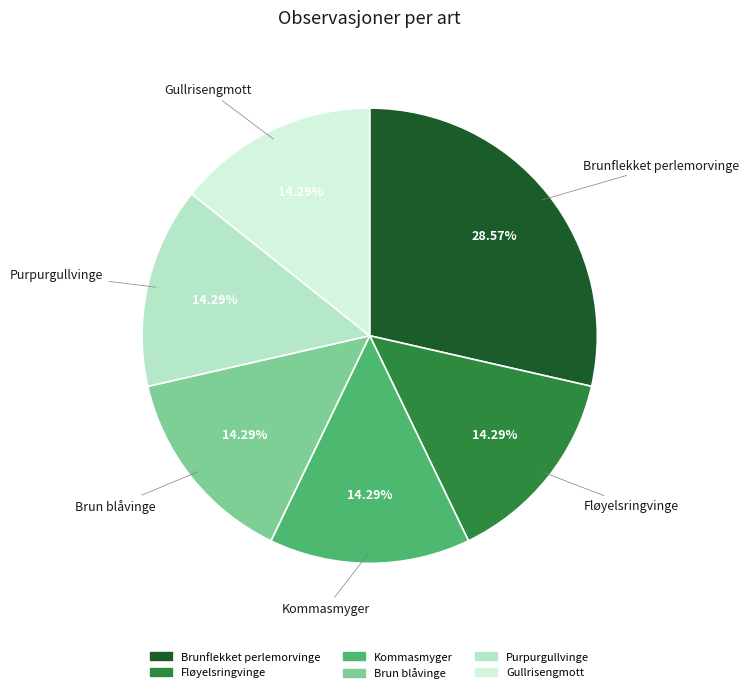

Is Fløyelsringvinge the majority of the pie?

No